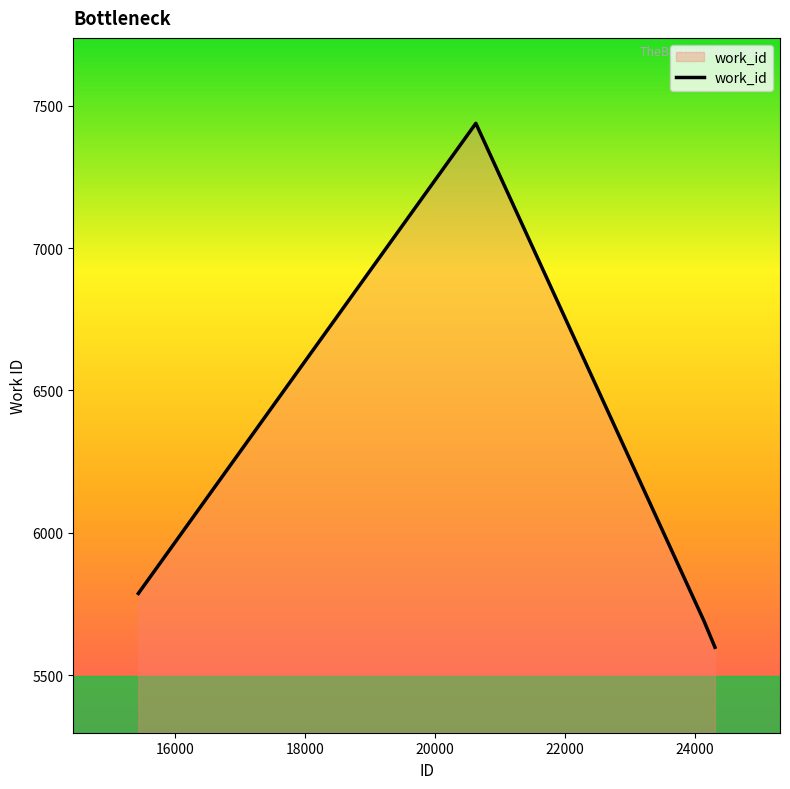

What is the difference between the maximum and minimum values?

1840